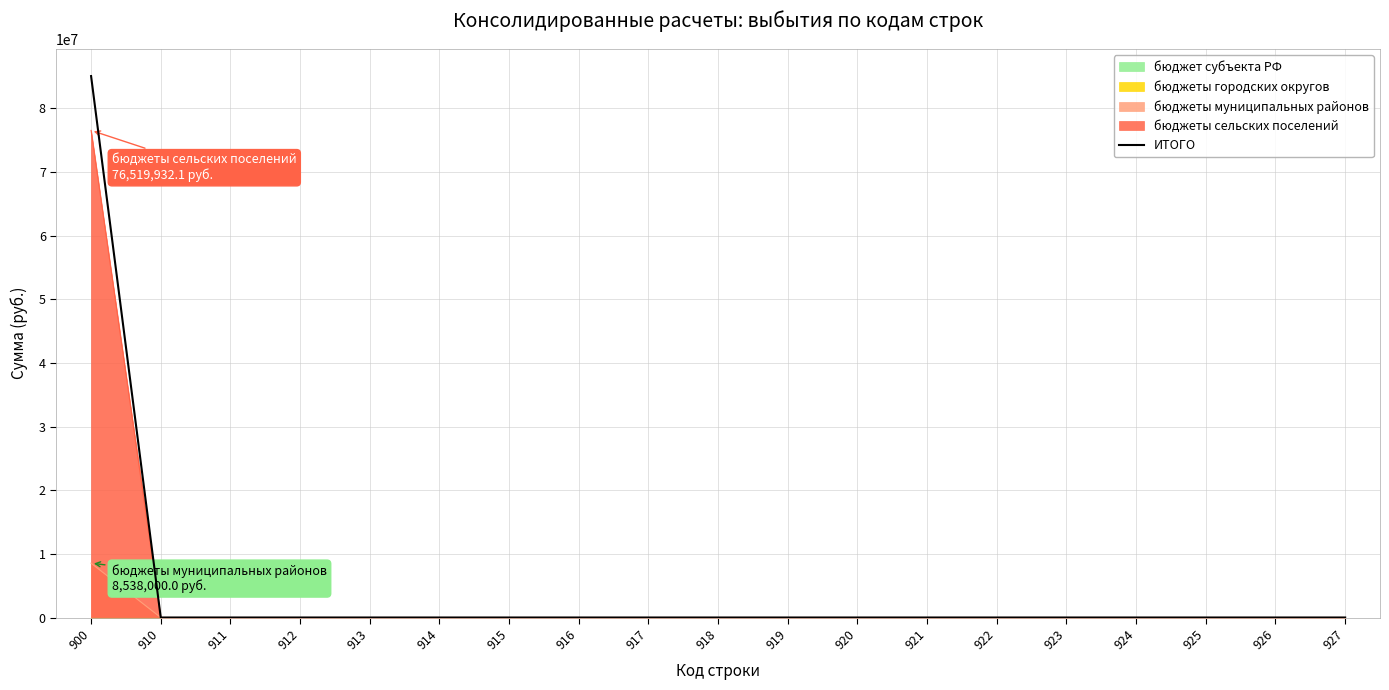

List the labels in order of value, largest first.

900, 910, 911, 912, 913, 914, 915, 916, 917, 918, 919, 920, 921, 922, 923, 924, 925, 926, 927